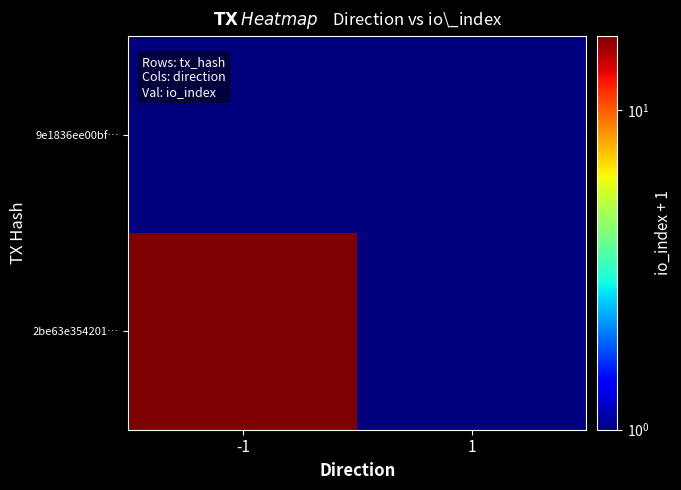

Reading left to right, extract all data points from this chart.

9e1836ee00bf…: -1=1	1=1
2be63e354201…: -1=17	1=1